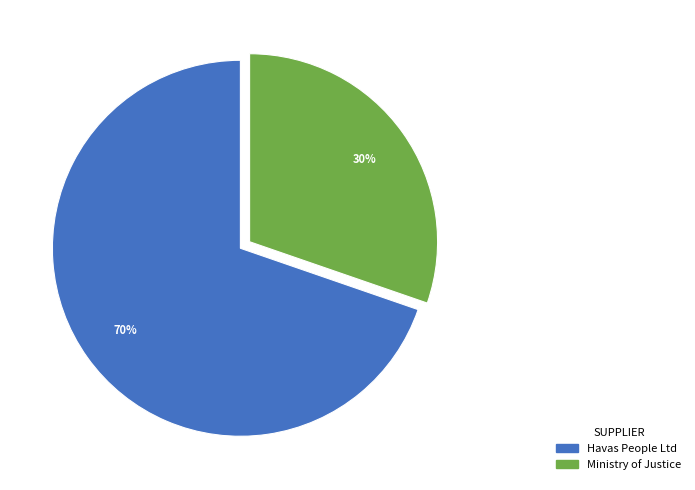

Between Ministry of Justice and Havas People Ltd, which is larger?

Havas People Ltd